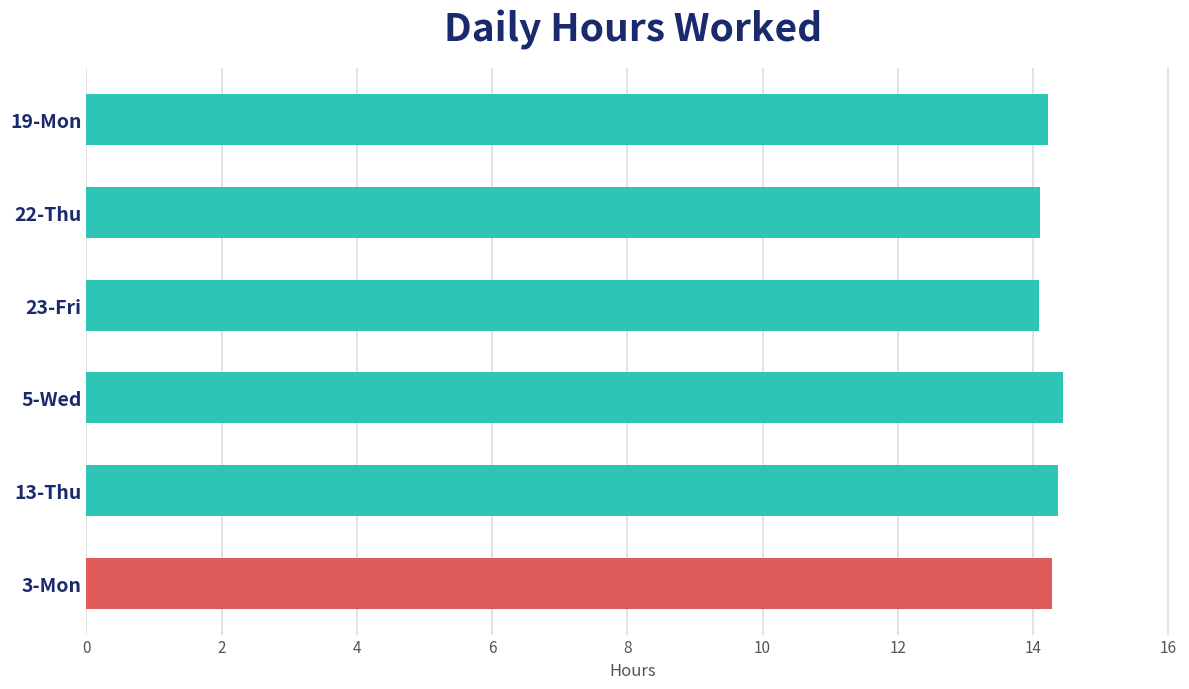

What is the ratio of the value at 5-Wed to the value at 23-Fri?

1.0